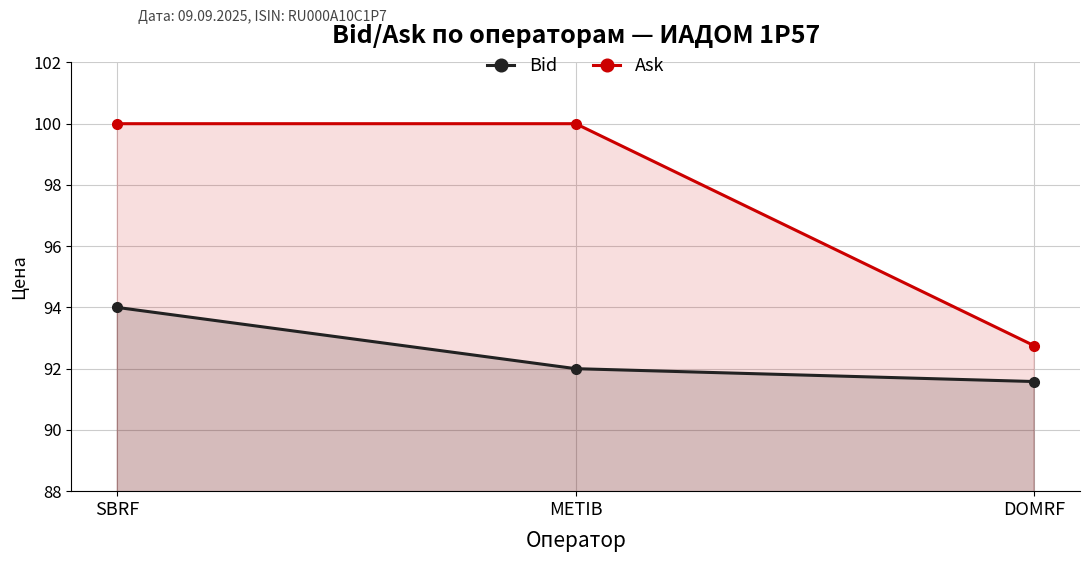

At which category does the chart reach its minimum across all series?

DOMRF